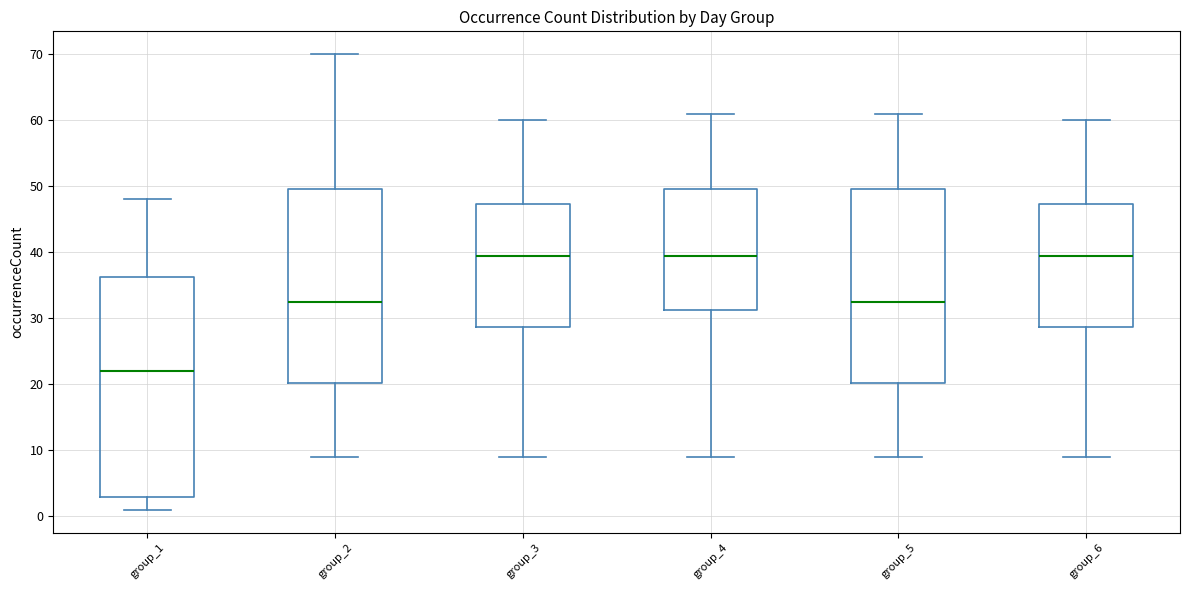

Which box is the tallest, from its lower edge to its upper edge?

group_1